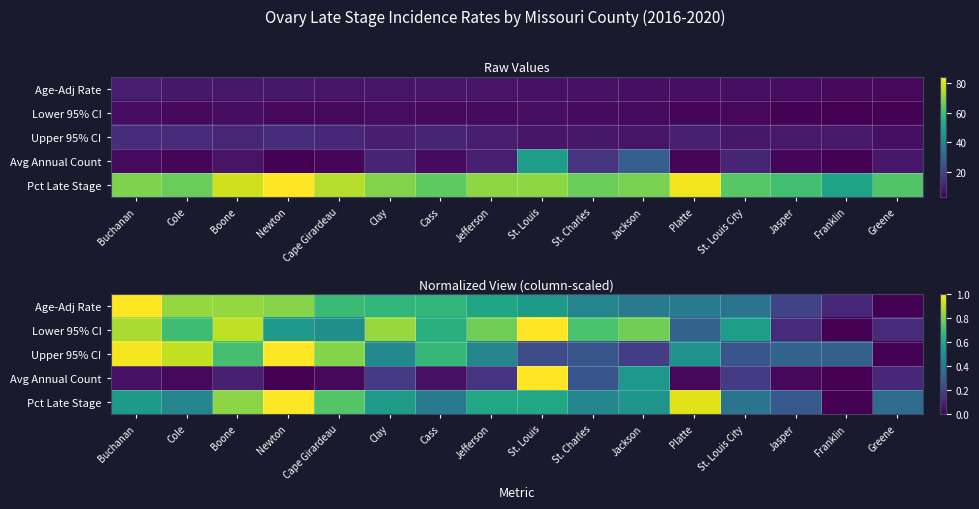

What is the maximum value for Lower 95% CI?

1.0